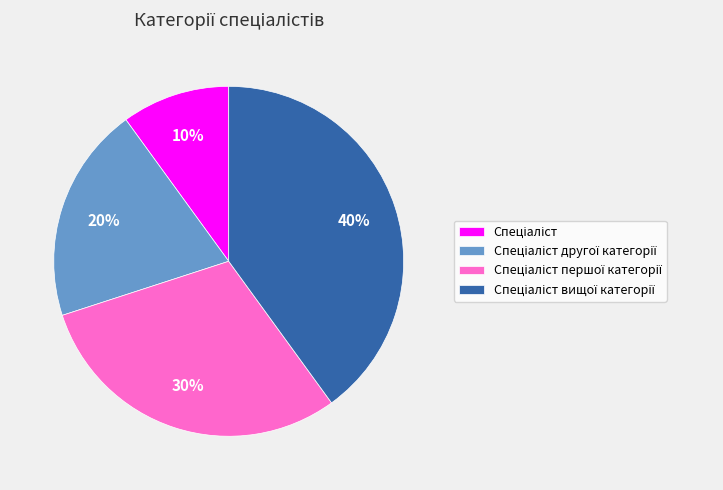

How many slices are in this pie chart?

4